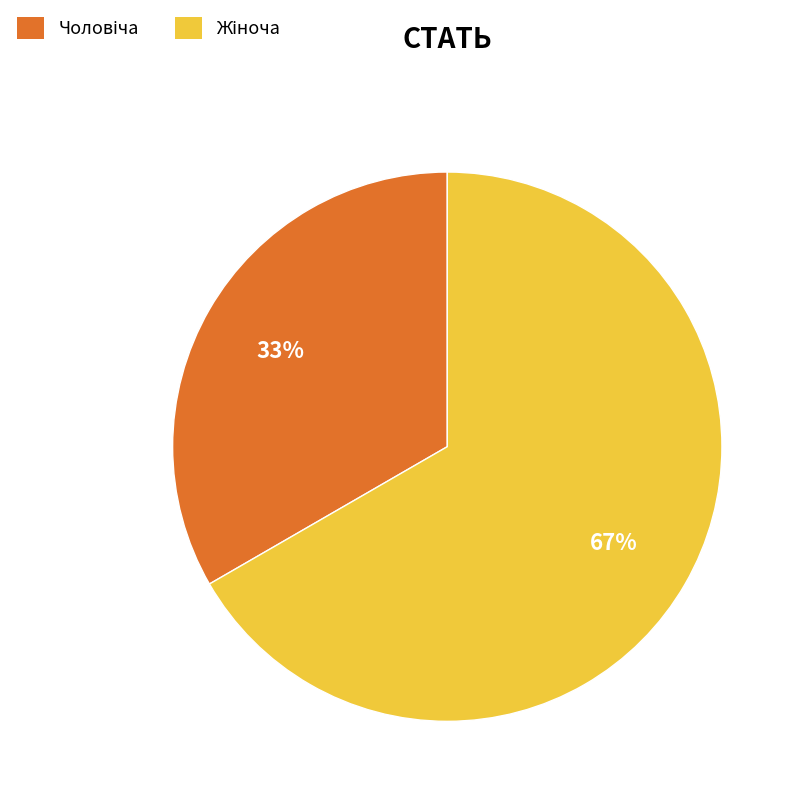

To the nearest percent, what is the average slice percentage?

50%